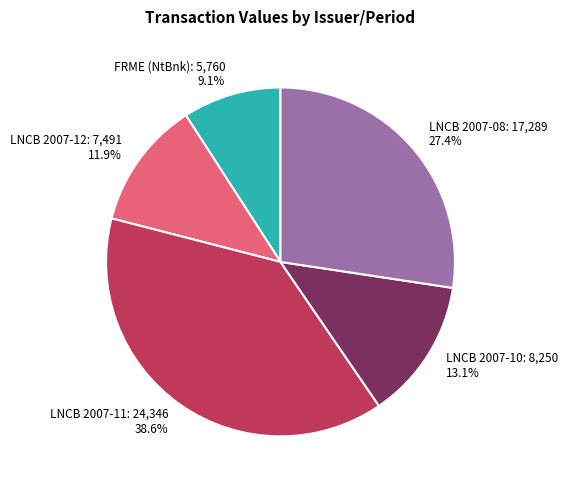

Between LNCB 2007-12: 7,491 11.9% and LNCB 2007-08: 17,289 27.4%, which is larger?

LNCB 2007-08: 17,289 27.4%